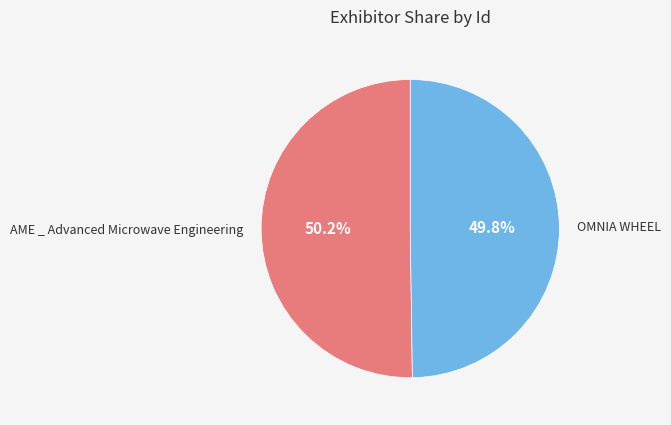

Is it true that AME _ Advanced Microwave Engineering is 50% of the pie?

True